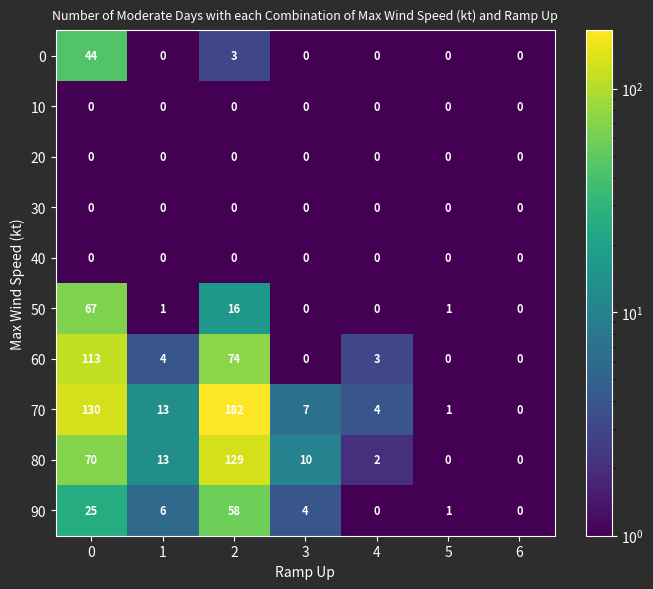

What is the highest value of the 80 series?

129